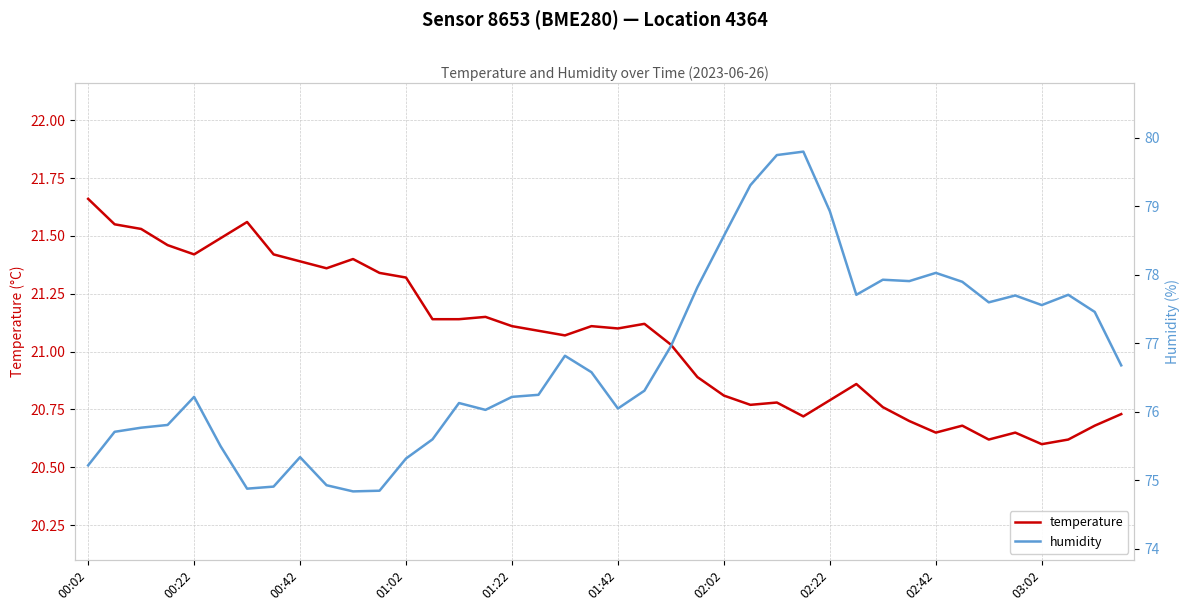

At which label does temperature first exceed 21?

00:02